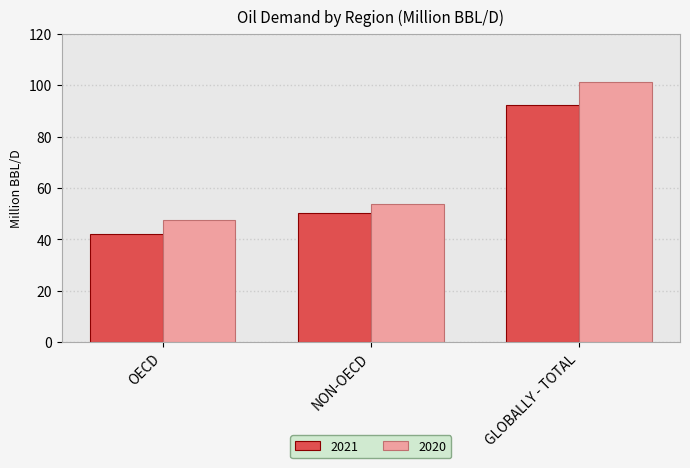

List the series in order of their overall mean, highest first.

2020, 2021